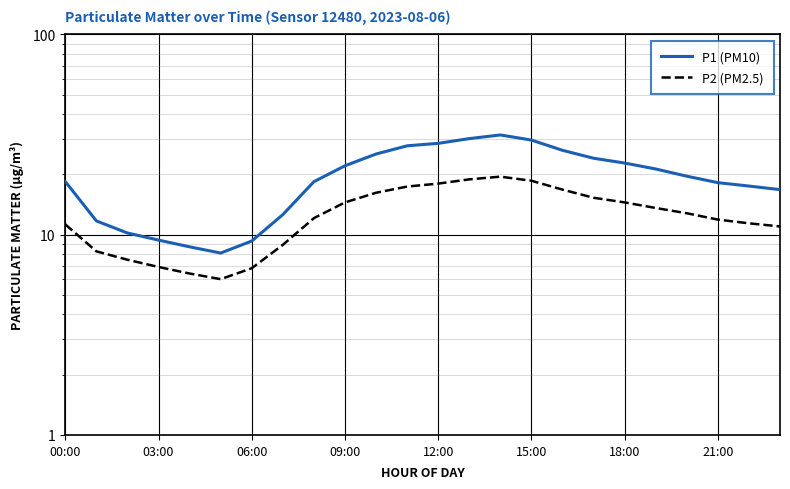

What are all the series names shown in the legend?

P1 (PM10), P2 (PM2.5)